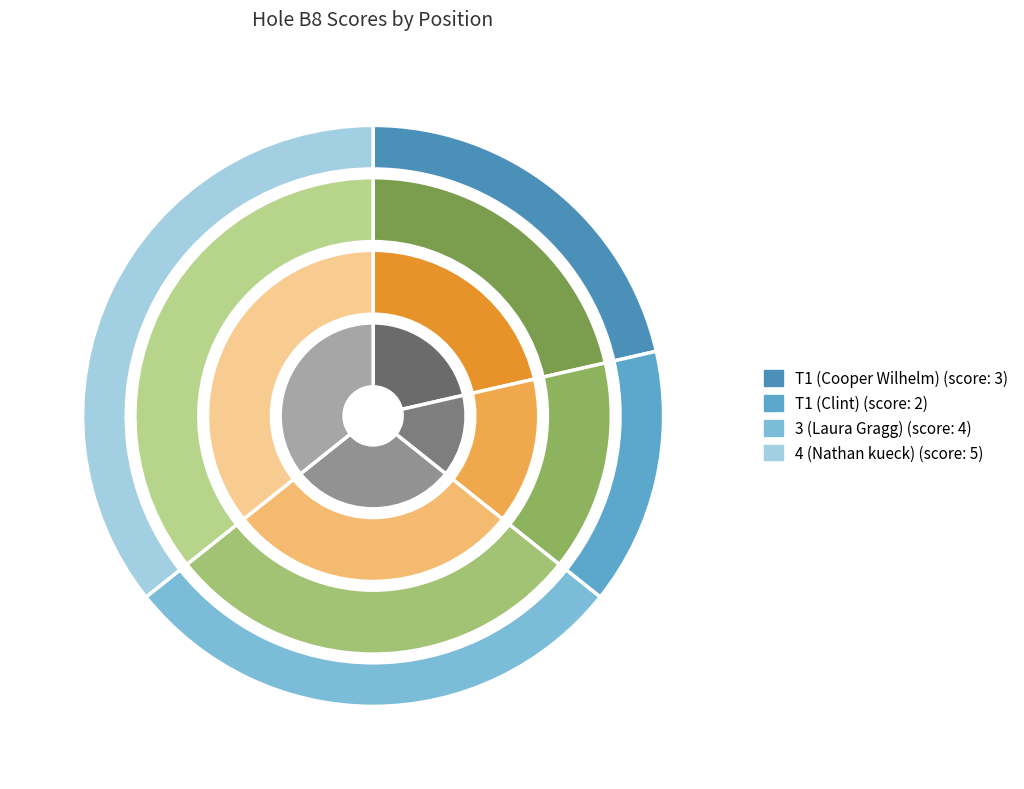

Rank the categories by value from highest to lowest.

4 (Nathan kueck), 3 (Laura Gragg), T1 (Cooper Wilhelm), T1 (Clint)